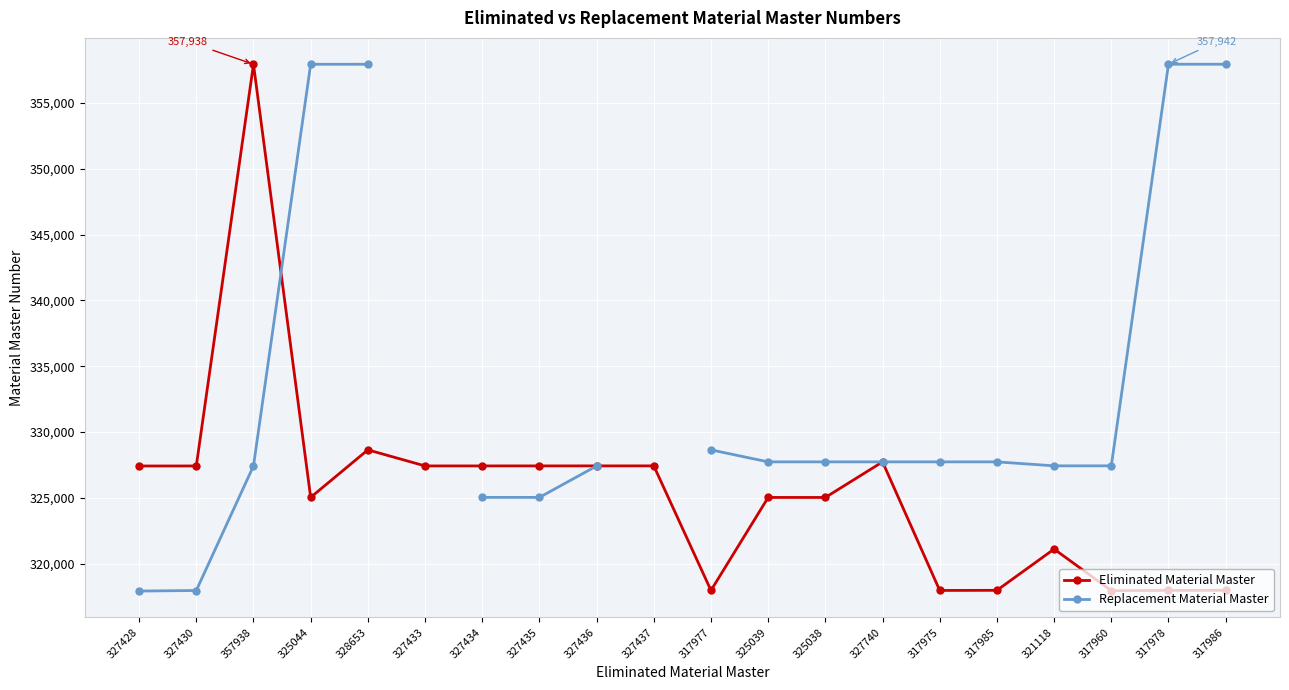

Rank the categories by Eliminated Material Master value from highest to lowest.

357938, 328653, 327740, 327437, 327436, 327435, 327434, 327433, 327430, 327428, 325044, 325039, 325038, 321118, 317986, 317985, 317978, 317977, 317975, 317960